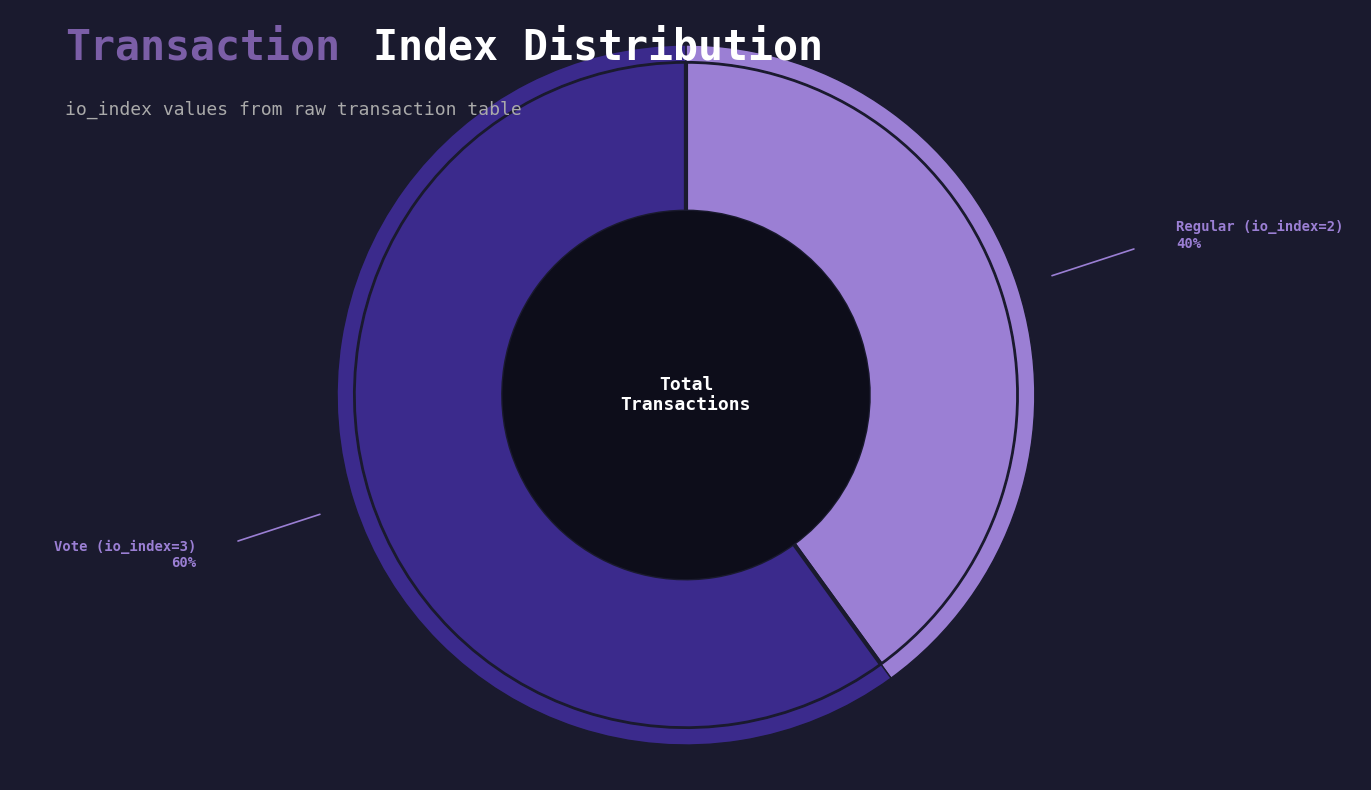

What is the smallest slice in the pie chart?

Regular (io_index=2)